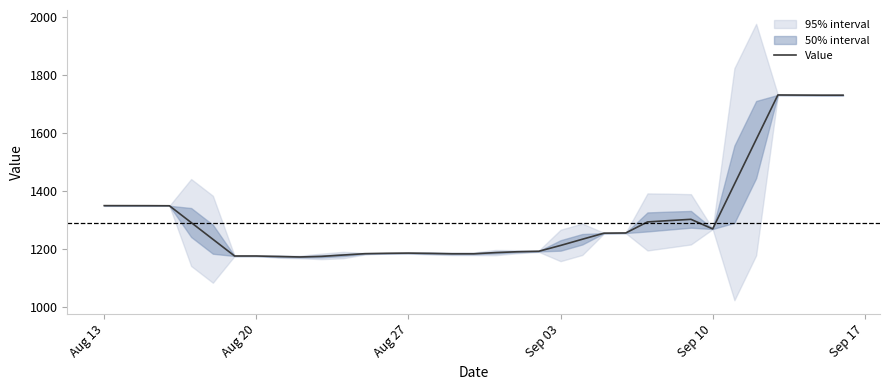

Reading left to right, list all the values displayed in this chart.

1348.5	1348.3	1348.0	1290.3	1232.7	1175.0	1175.0	1173.3	1171.7	1173.7	1178.3	1183.0	1184.3	1185.0	1184.0	1182.7	1182.7	1186.7	1189.7	1191.3	1211.3	1232.7	1253.7	1254.3	1292.3	1297.0	1301.3	1268.3	1422.3	1576.0	1729.7	1729.0	1729.0